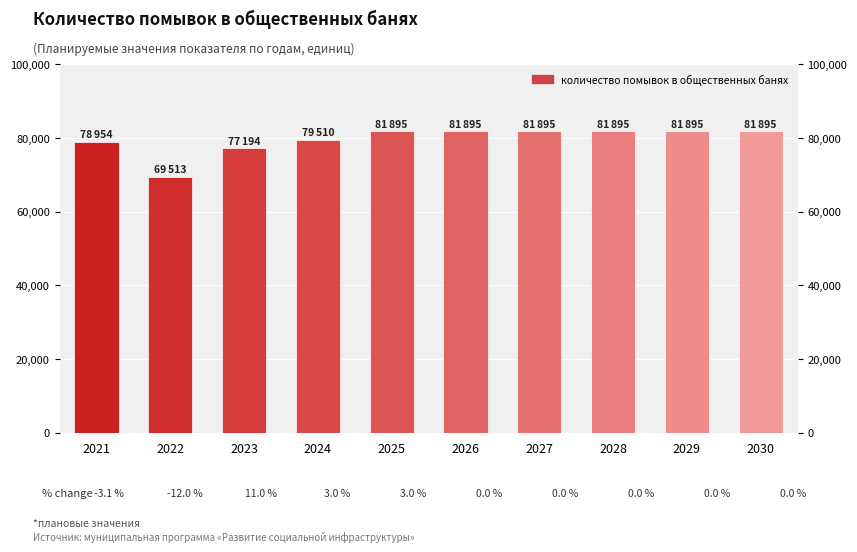

Approximately how many times larger is the value at 2025 compared to 2028?

1.0